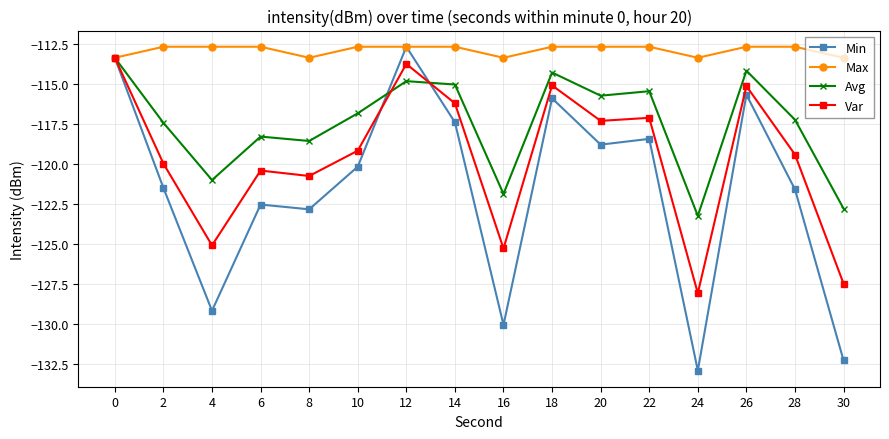

Reading left to right, transcribe all the data shown in this chart.

Min: -113.3	-121.5	-129.2	-122.5	-122.8	-120.1	-112.6	-117.4	-130.0	-115.9	-118.8	-118.4	-132.9	-115.6	-121.6	-132.3
Max: -113.3	-112.6	-112.6	-112.6	-113.3	-112.6	-112.6	-112.6	-113.3	-112.6	-112.6	-112.6	-113.3	-112.6	-112.6	-113.3
Avg: -113.3	-117.4	-121.0	-118.3	-118.5	-116.8	-114.8	-115.0	-121.9	-114.3	-115.7	-115.4	-123.2	-114.1	-117.2	-122.8
Var: -113.3	-120.0	-125.1	-120.4	-120.7	-119.1	-113.7	-116.2	-125.3	-115.1	-117.3	-117.1	-128.1	-115.1	-119.4	-127.5